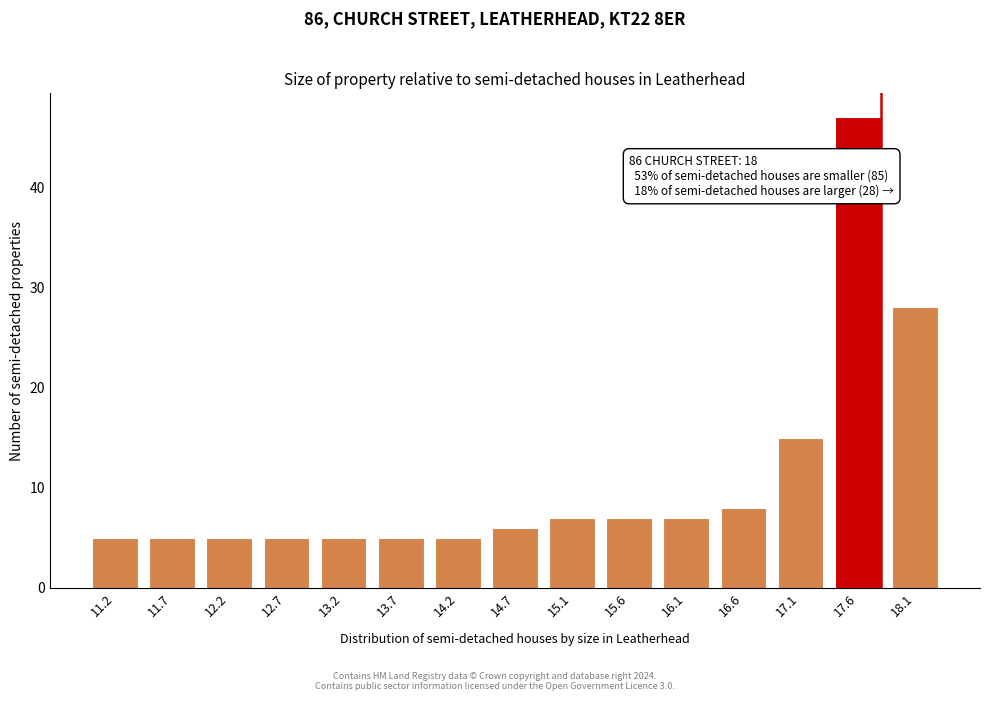

Reading right to left, transcribe all the data shown in this chart.

28	47	15	8	7	7	7	6	5	5	5	5	5	5	5